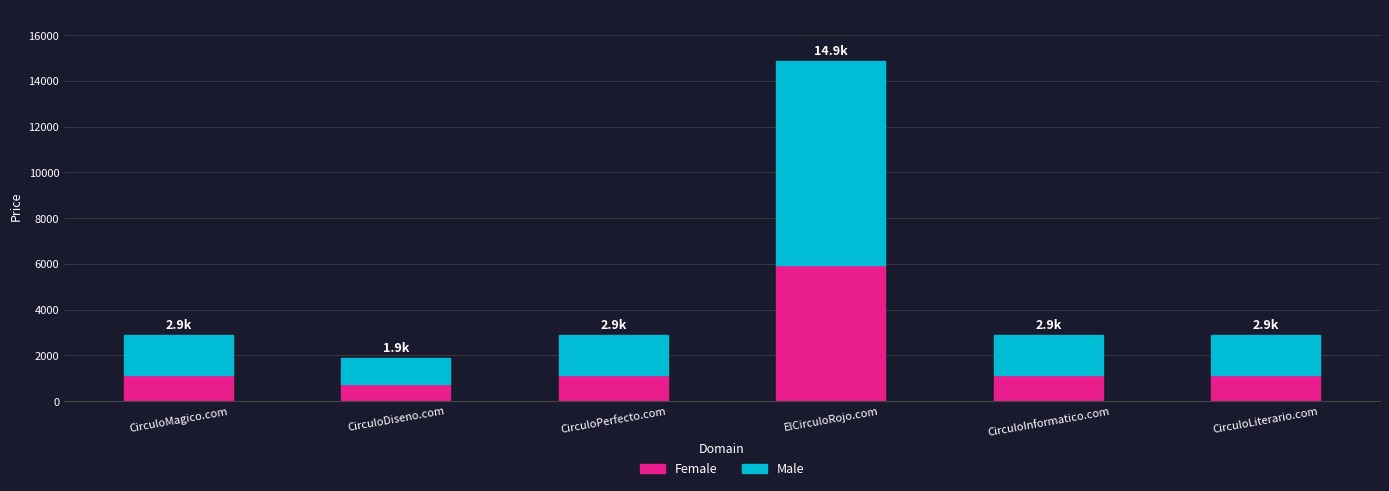

Is it true that Female equals 1155.2 at CirculoLiterario.com?

True